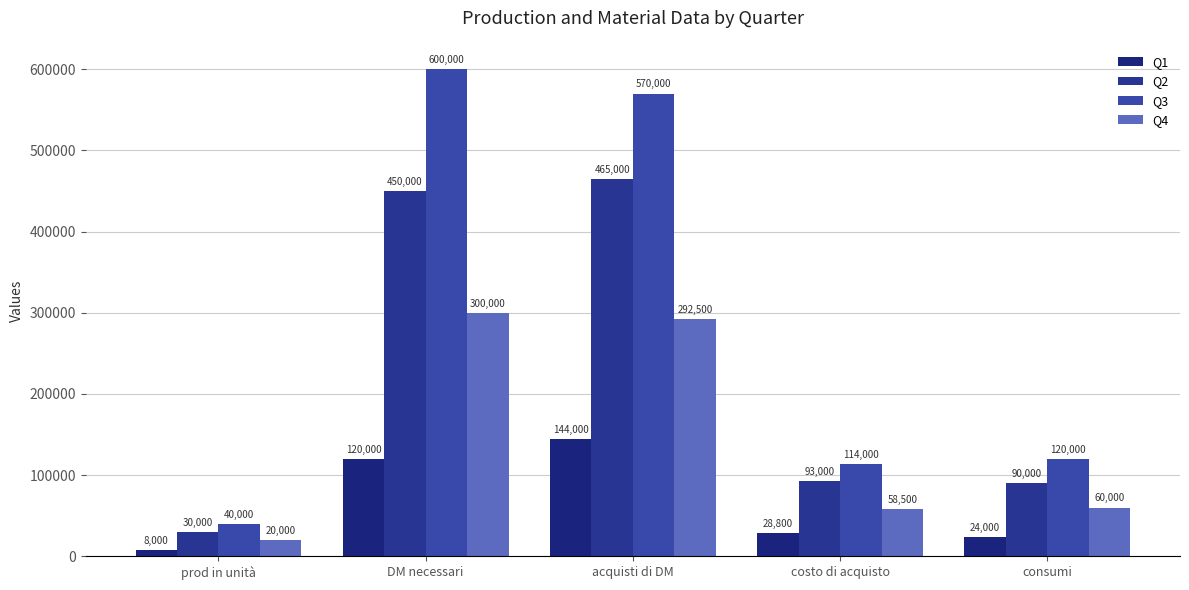

Between costo di acquisto and prod in unità, which is larger?

costo di acquisto